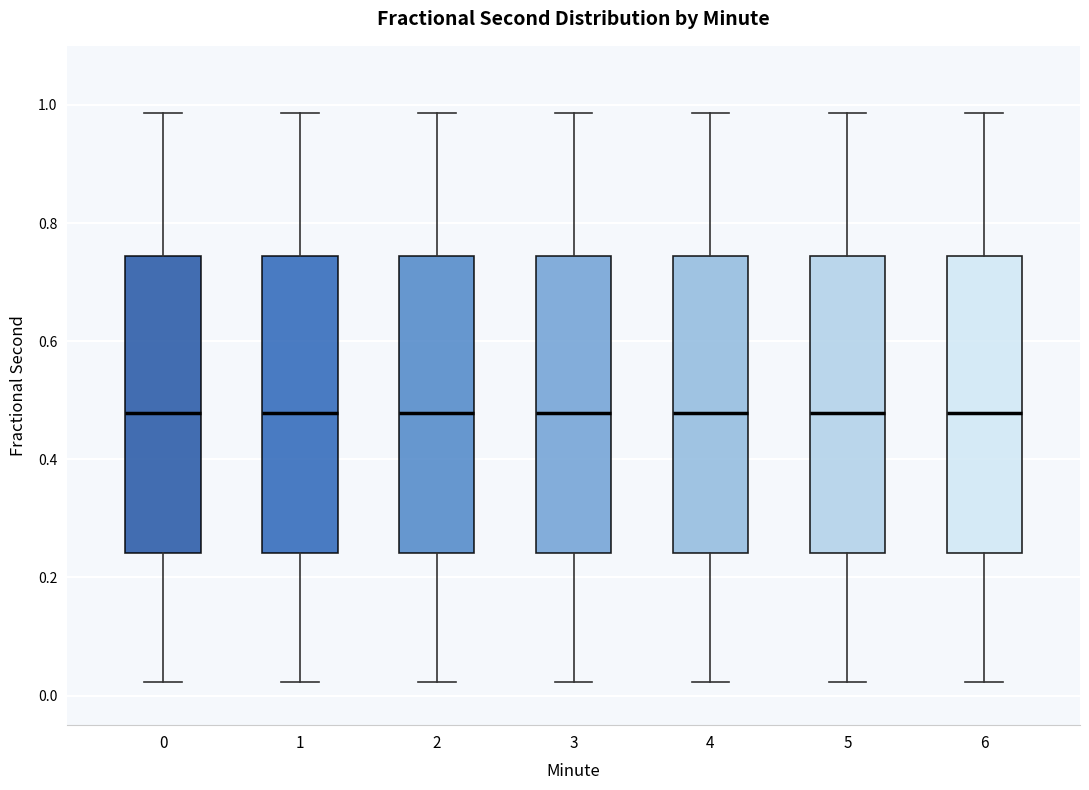

Where does the median line of the box at x = 6 sit on the y-axis? The values are not printed on the chart, so give them approximately, as read against the axis.

0.48